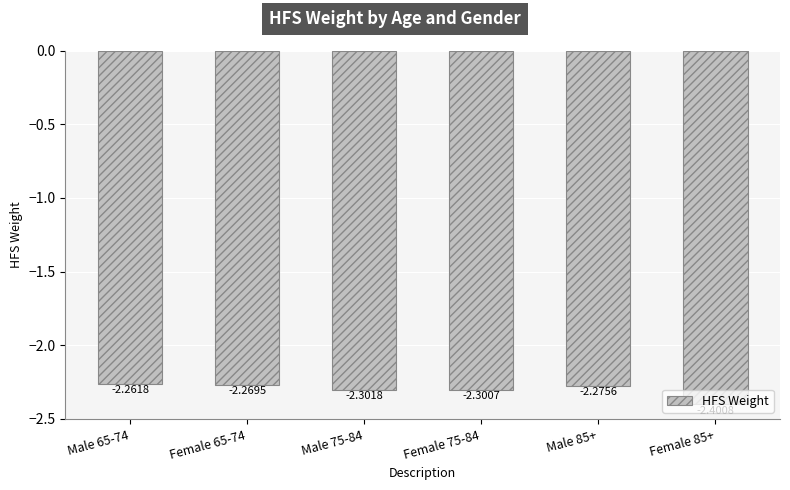

What is the sum of the values at Male 85+ and Female 65-74?

-4.5